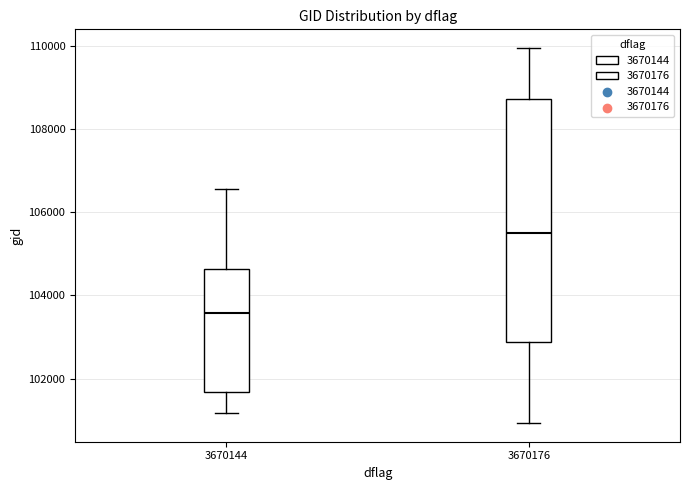

Which box's median line is the highest?

3670176